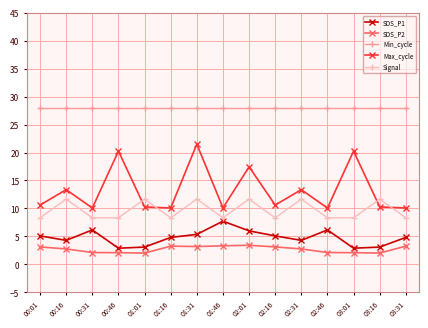

At which category is the sum across all series the highest?

01:31